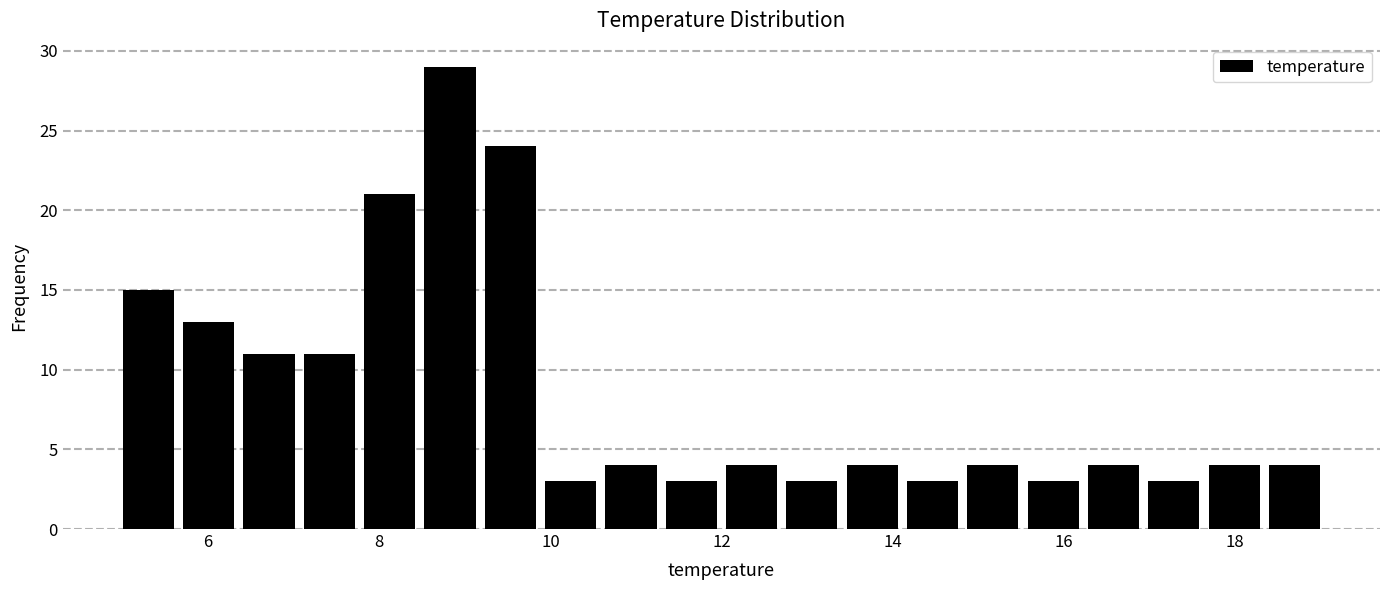

Around what value on the x-axis is the tallest bar? Give the approximate position of its centre, as read against the axis.

8.8